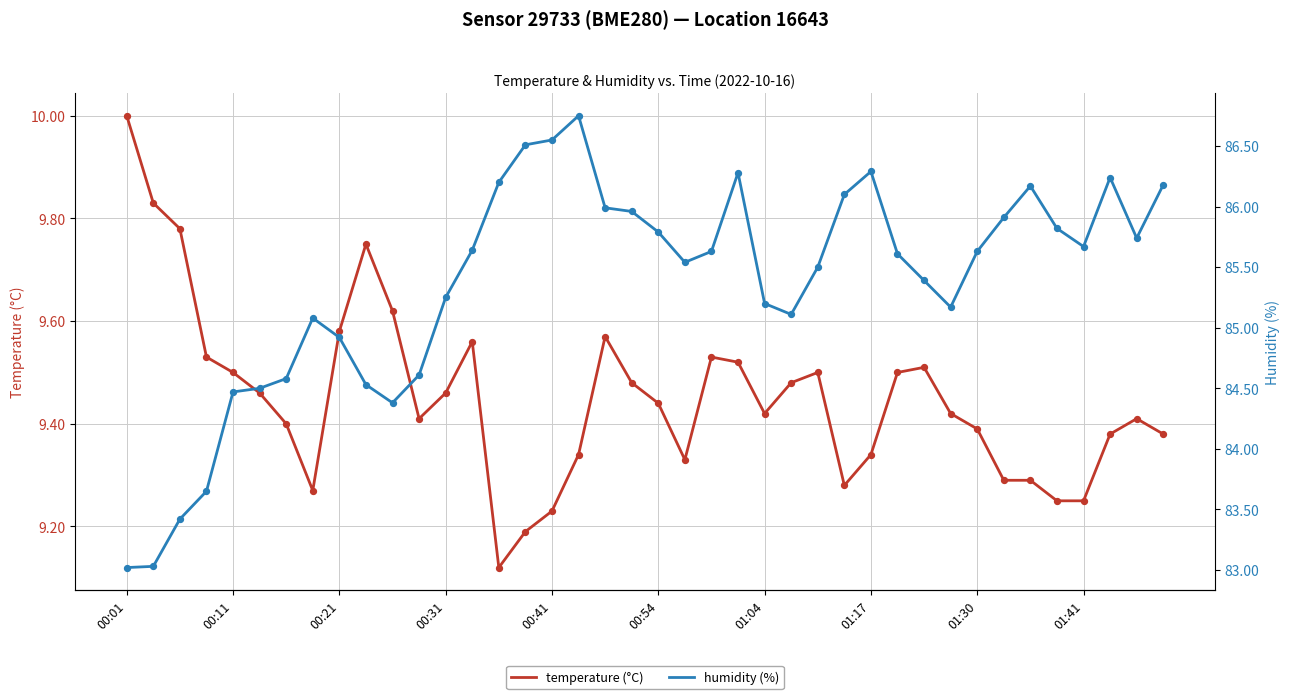

What is the total value across all series at 26?

95.0